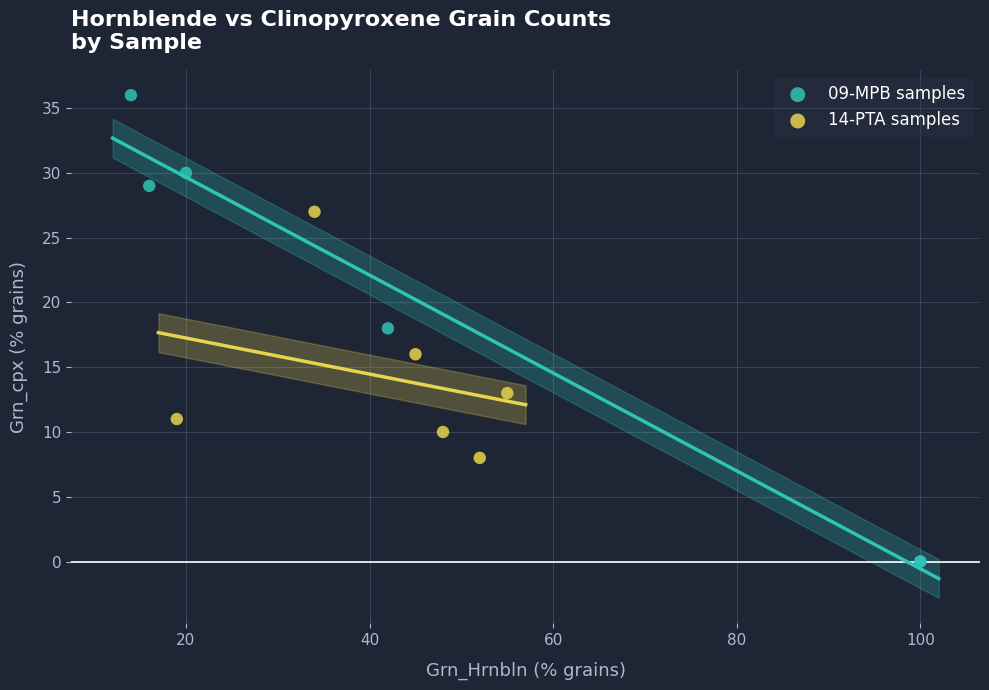

Which series has the widest spread of Y values?

09-MPB samples